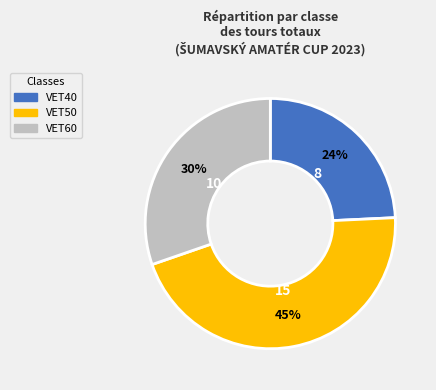

Is there any slice that represents more than half of the pie?

No